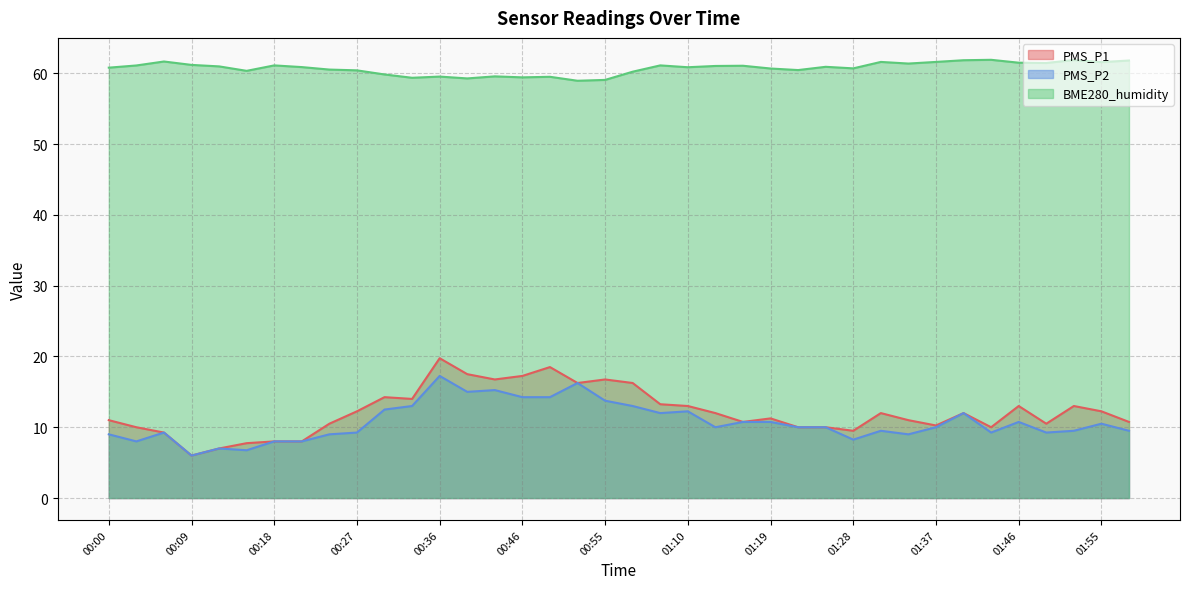

True or false: PMS_P2 and PMS_P1 intersect in this chart.

False